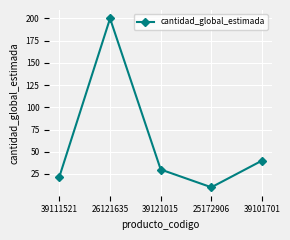

What is the sum of the values at 26121635 and 39101701?

240